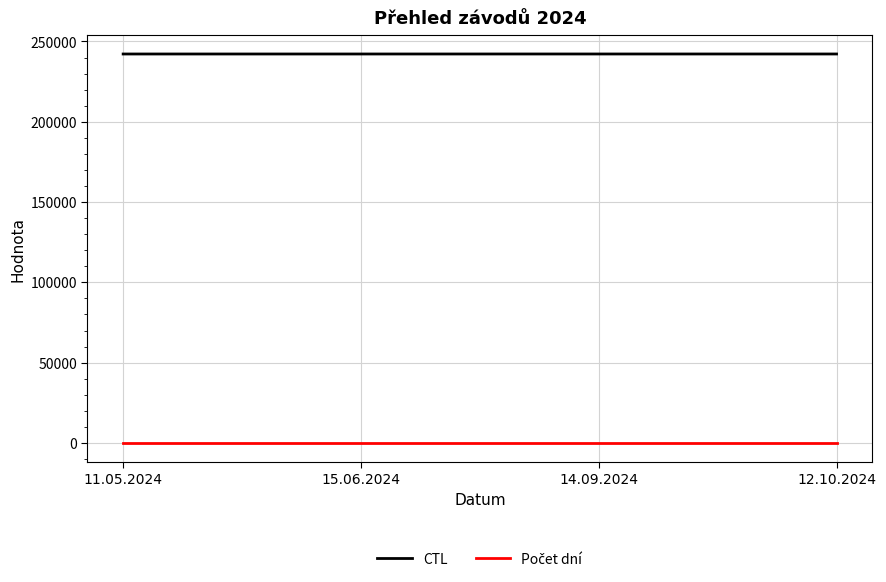

What is the maximum value shown in the chart?

242210